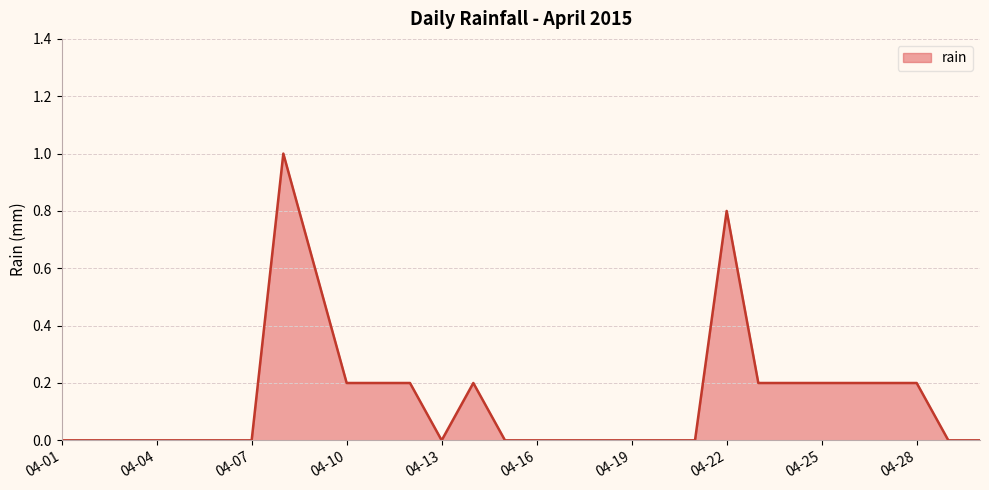

What is the greatest value displayed?

1.0